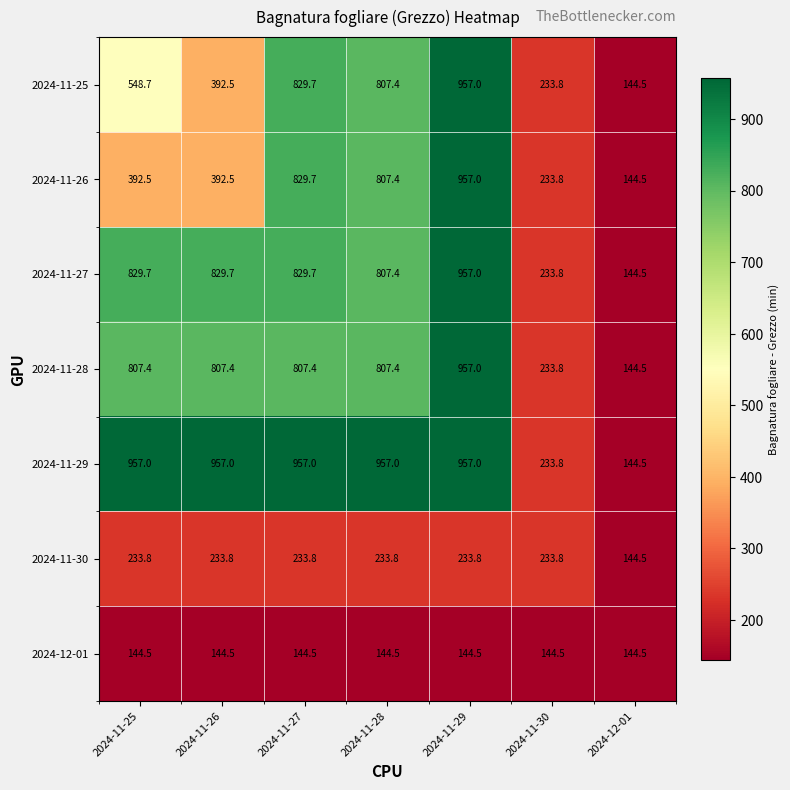

Is the value of 2024-11-26 at 2024-11-28 greater than the value of 2024-11-29 at 2024-11-25?

No